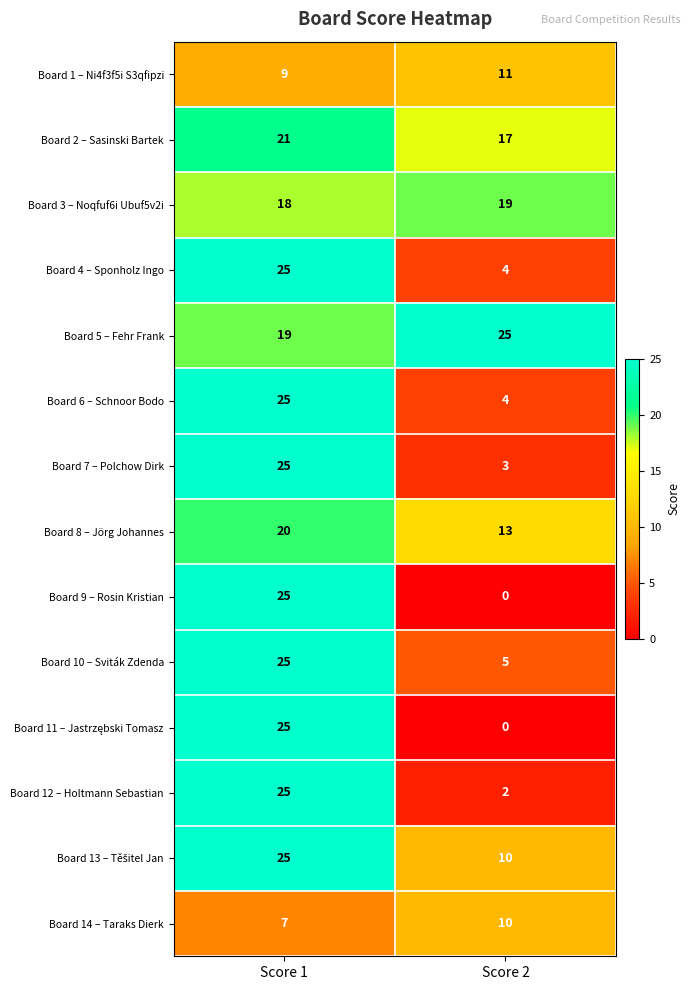

Rank the categories by Board 12 – Holtmann Sebastian value from highest to lowest.

Score 1, Score 2